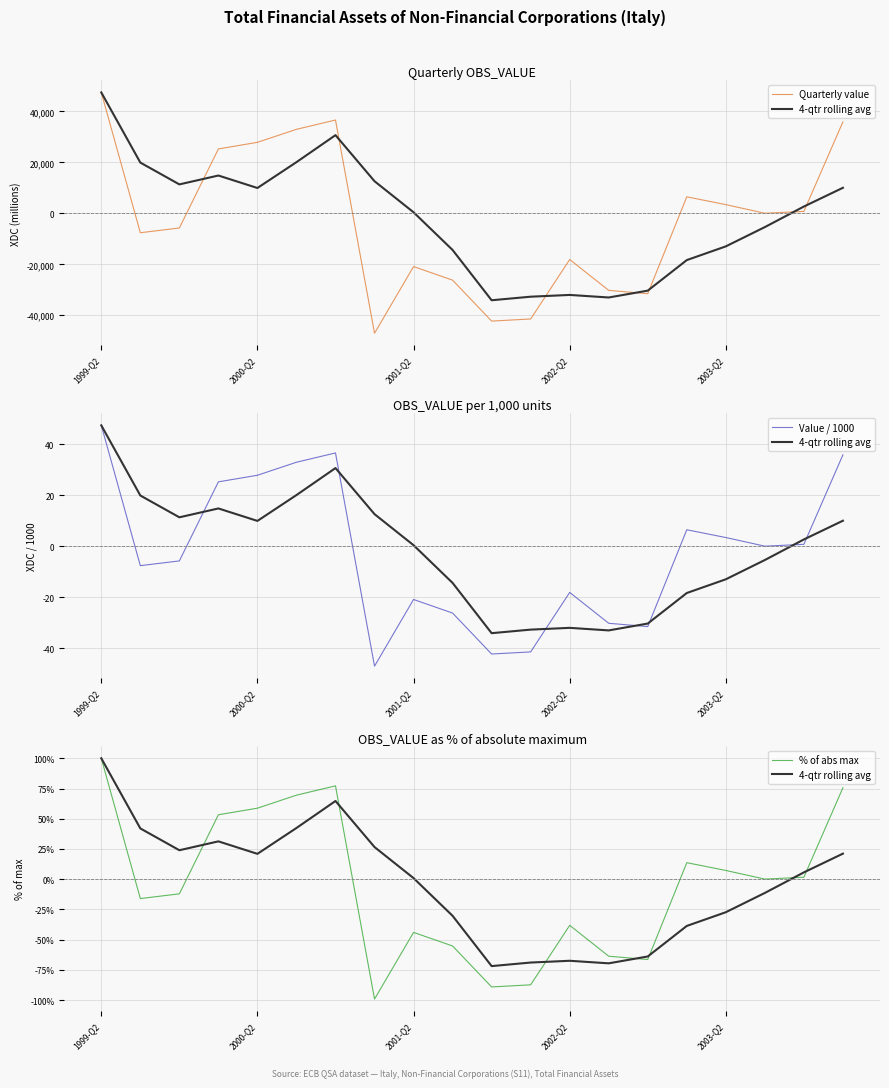

At which category is the sum across all series the highest?

1999-Q2